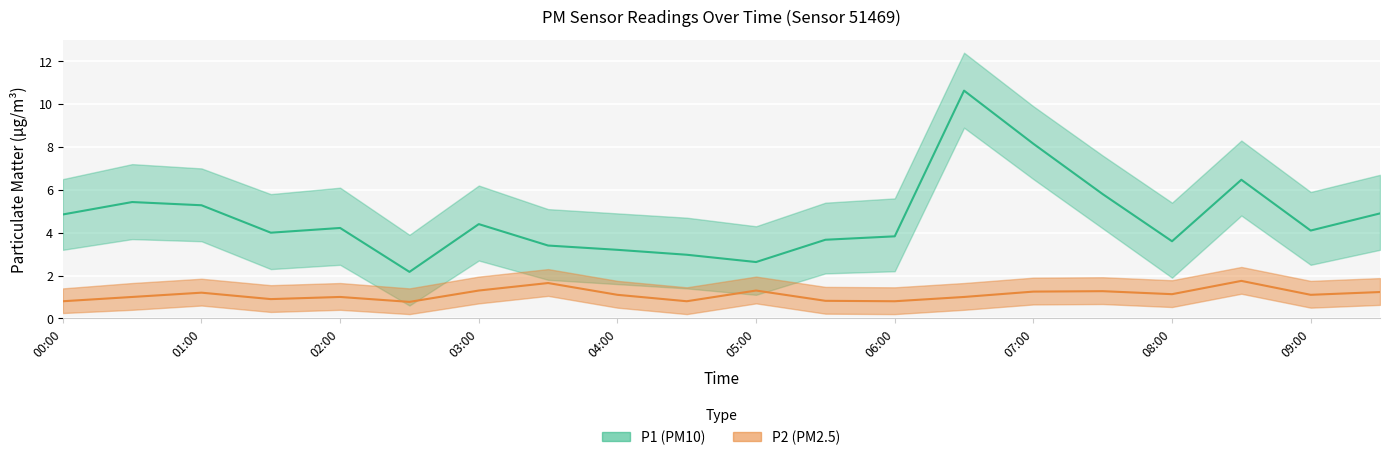

True or false: P1_upper and P2 intersect in this chart.

False